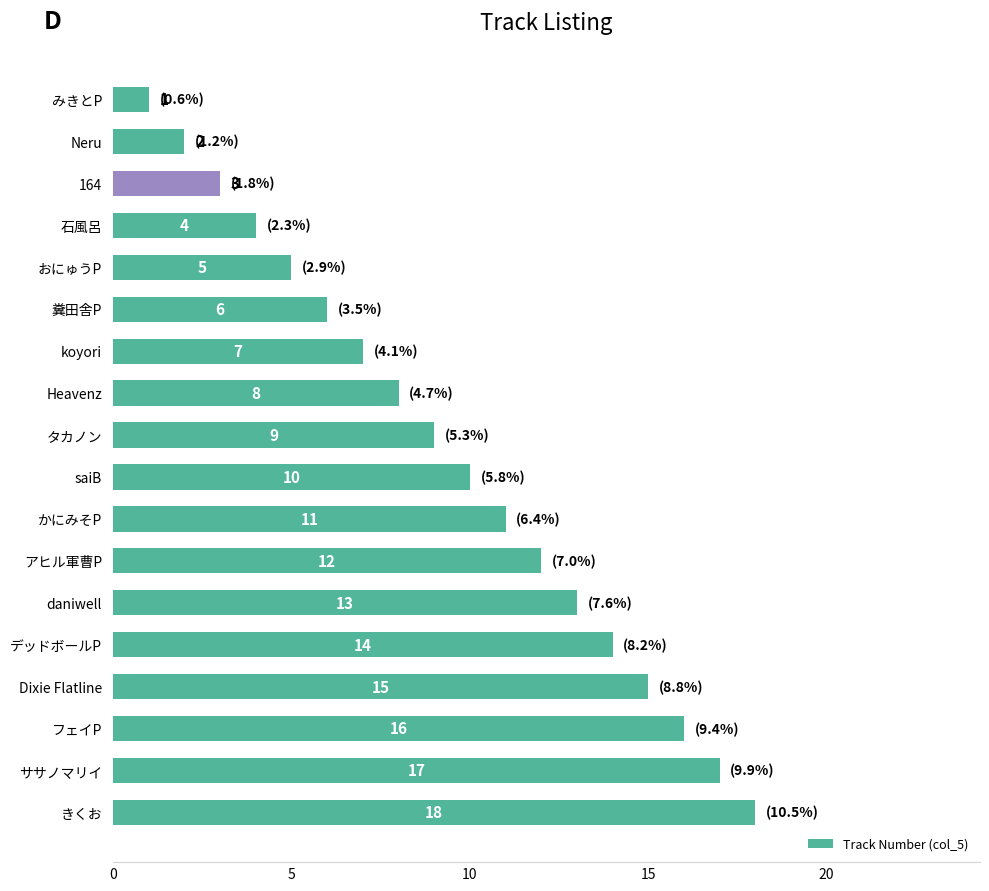

The value at Neru is 2. True or false?

True